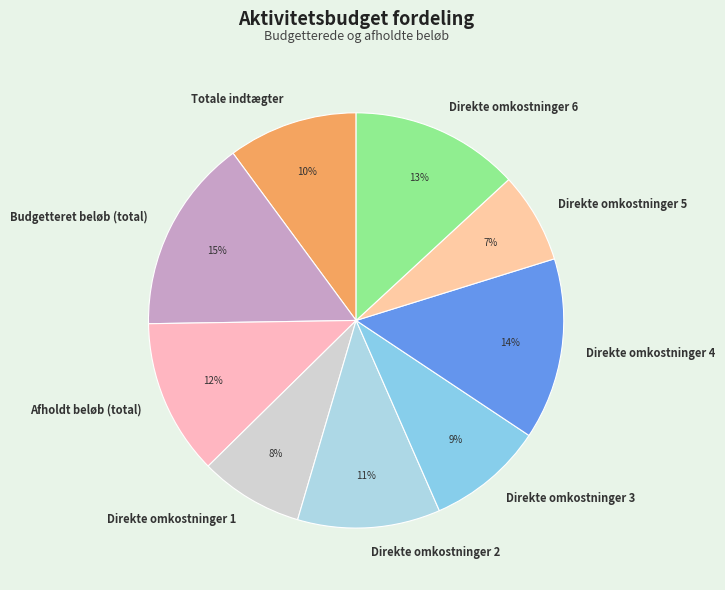

Between Direkte omkostninger 6 and Direkte omkostninger 2, which is larger?

Direkte omkostninger 6